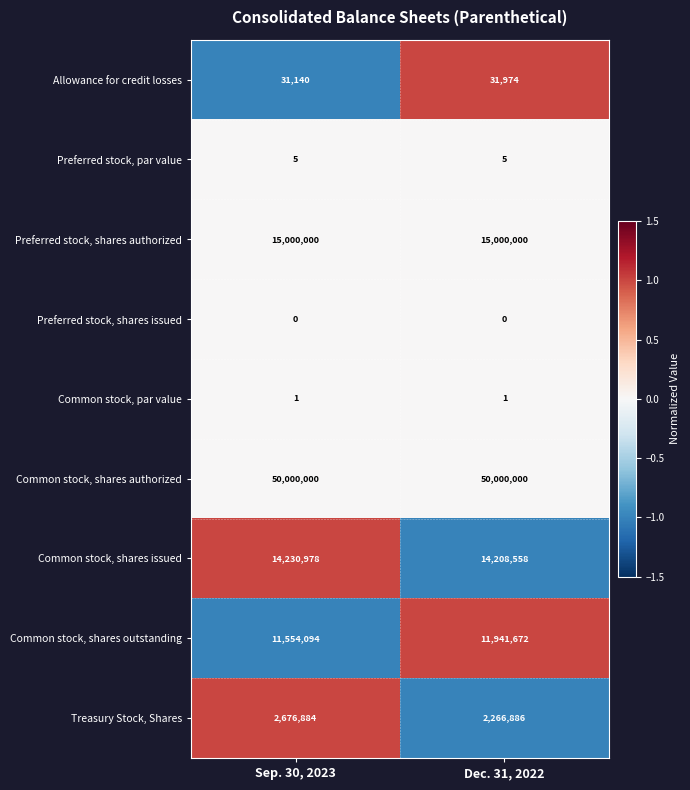

At which label is Common stock, shares outstanding closest to 11747883?

Sep. 30, 2023